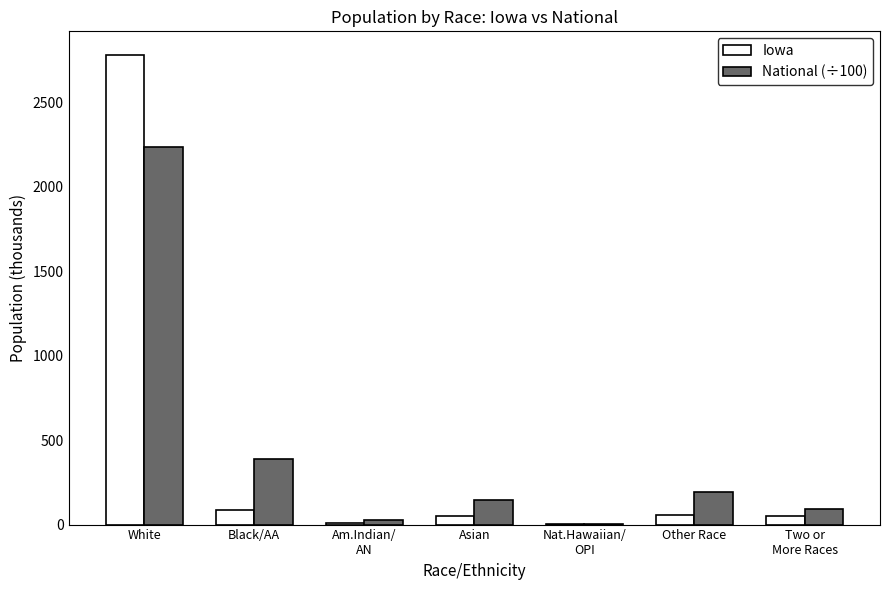

The National (÷100) series shows 191.1 at Other Race. True or false?

True